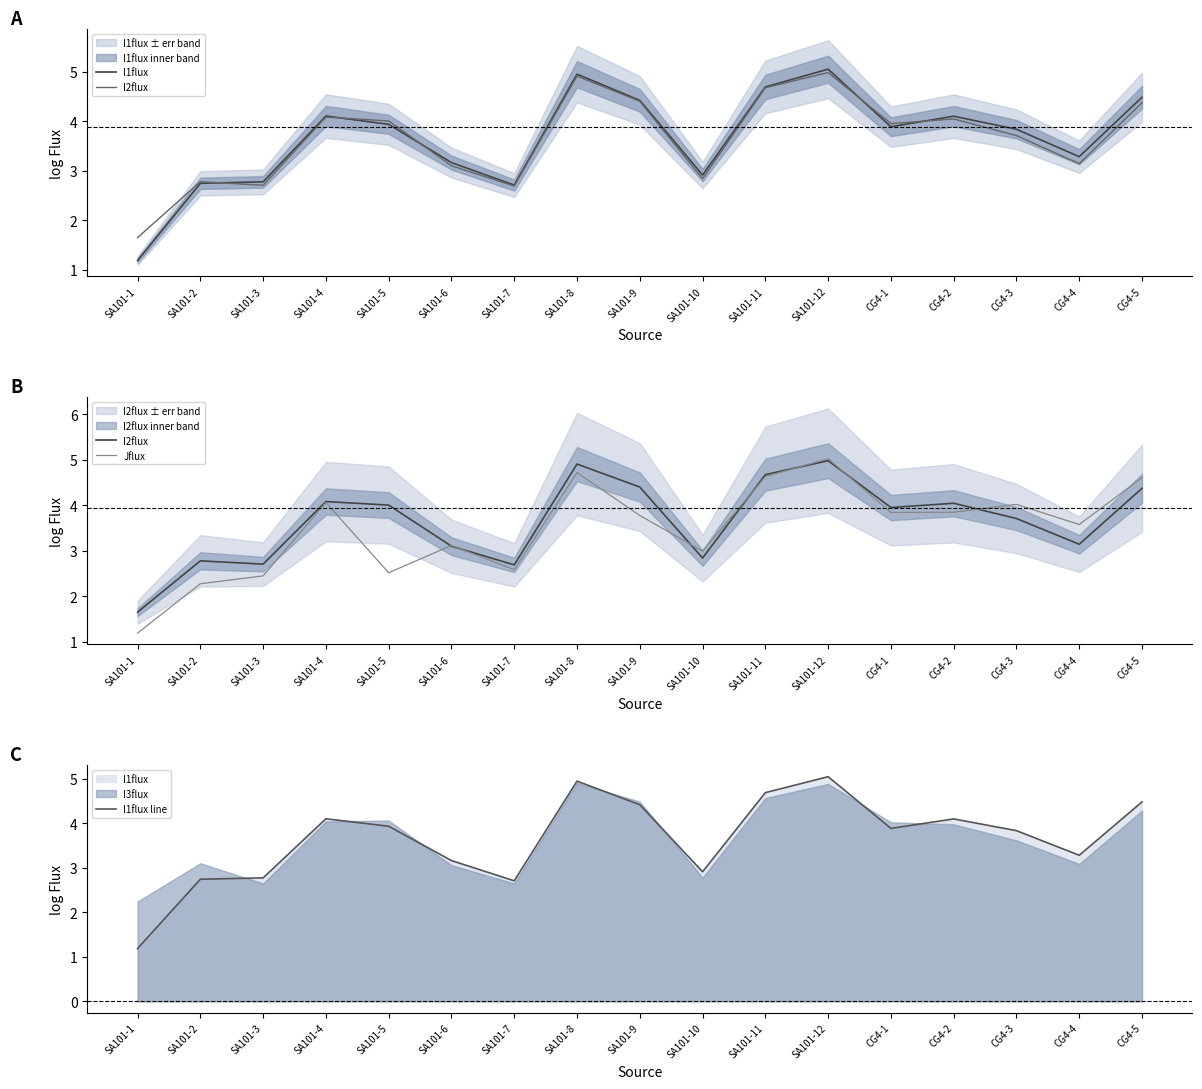

At which category does the chart reach its minimum across all series?

SA101-1